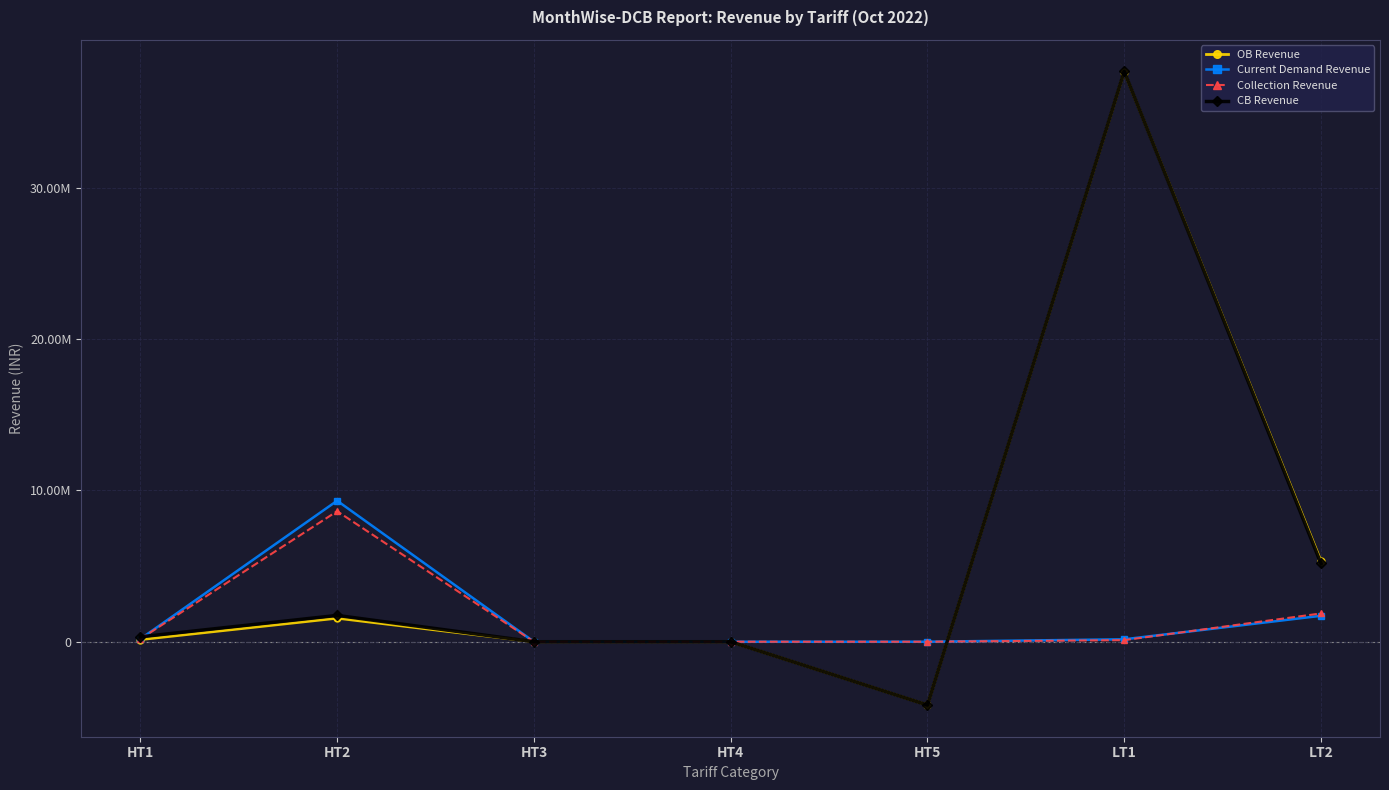

Which series has the largest total across all categories?

CB Revenue